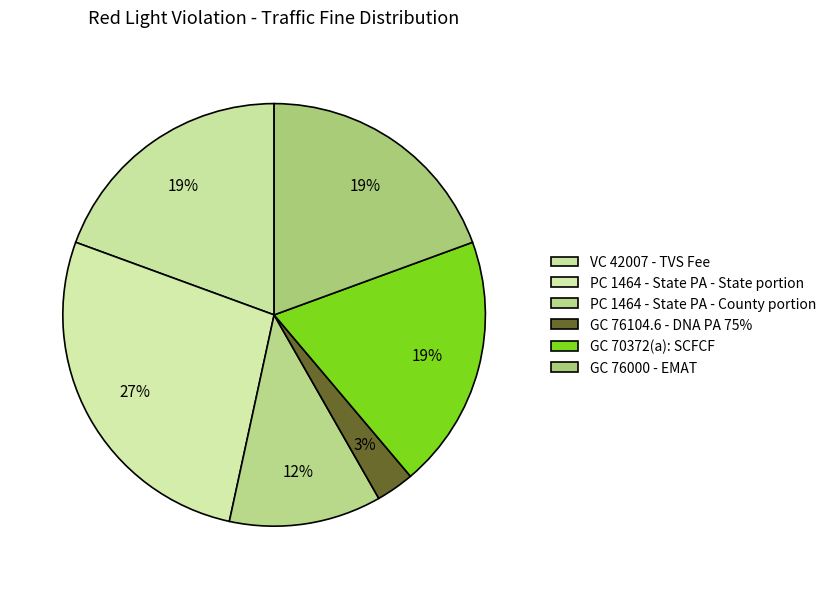

To the nearest percent, what percentage of the pie is GC 76104.6 - DNA PA 75%?

3%